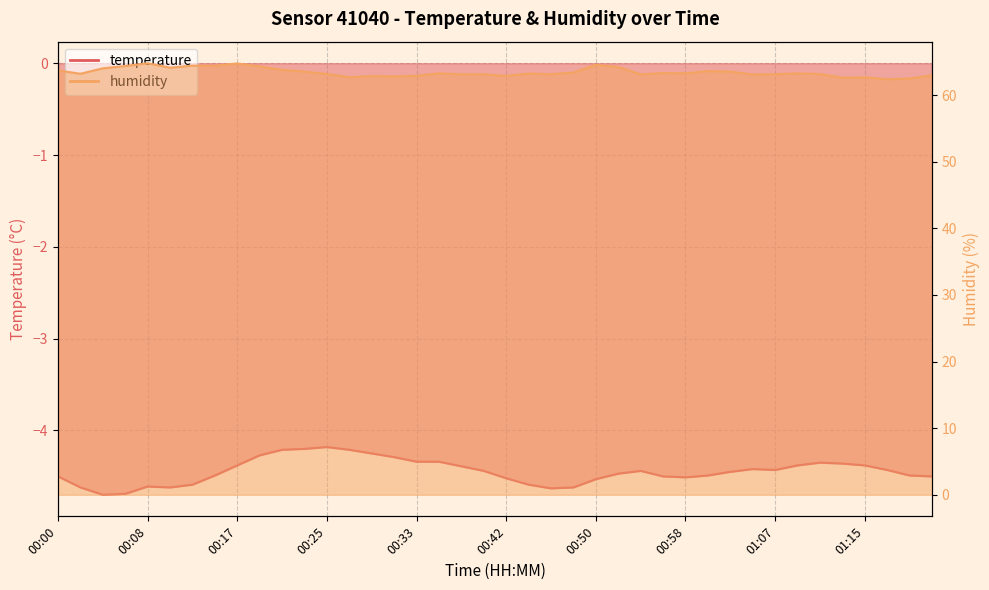

Reading left to right, extract all data points from this chart.

temperature: -4.5	-4.6	-4.7	-4.7	-4.6	-4.6	-4.6	-4.5	-4.4	-4.3	-4.2	-4.2	-4.2	-4.2	-4.2	-4.3	-4.3	-4.3	-4.4	-4.4	-4.5	-4.6	-4.6	-4.6	-4.5	-4.5	-4.4	-4.5	-4.5	-4.5	-4.5	-4.4	-4.4	-4.4	-4.3	-4.4	-4.4	-4.4	-4.5	-4.5
humidity: 63.7	63.2	64.0	64.4	64.8	64.1	64.4	64.4	64.8	64.3	63.8	63.5	63.2	62.7	62.9	62.8	62.9	63.3	63.1	63.1	62.9	63.2	63.1	63.4	64.5	64.2	63.1	63.3	63.3	63.6	63.5	63.1	63.1	63.3	63.2	62.6	62.7	62.4	62.5	63.0